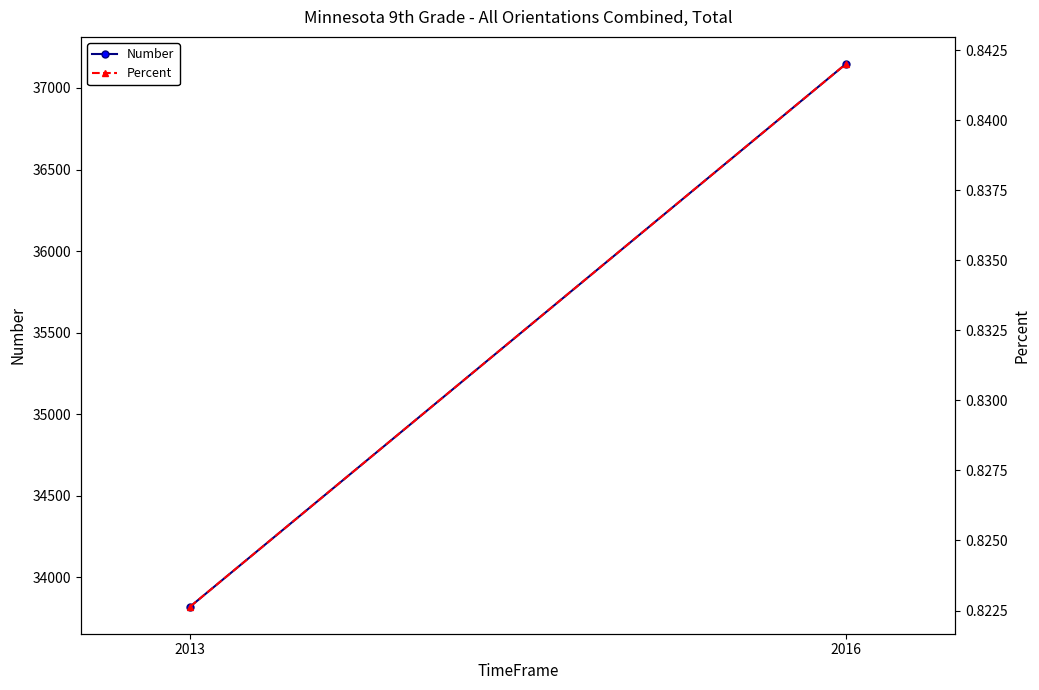

List the series in order of their peak value, highest first.

Number, Percent